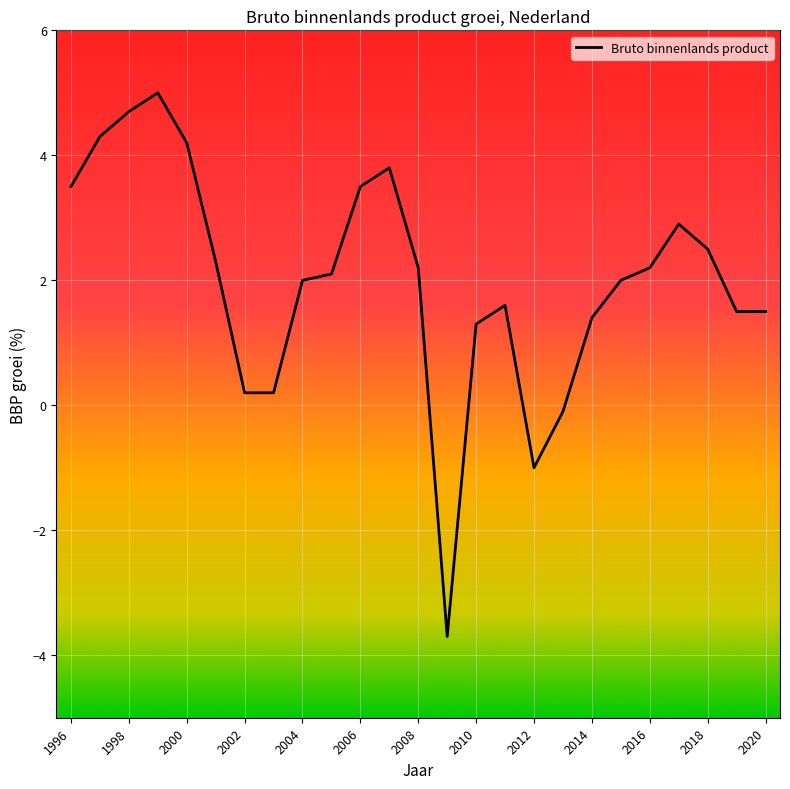

How many values are below zero?

3